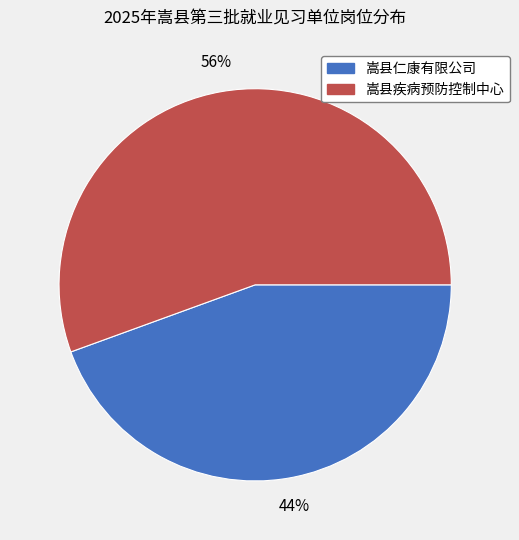

What is the ratio of the value at 嵩县仁康有限公司 to the value at 嵩县疾病预防控制中心?

0.8